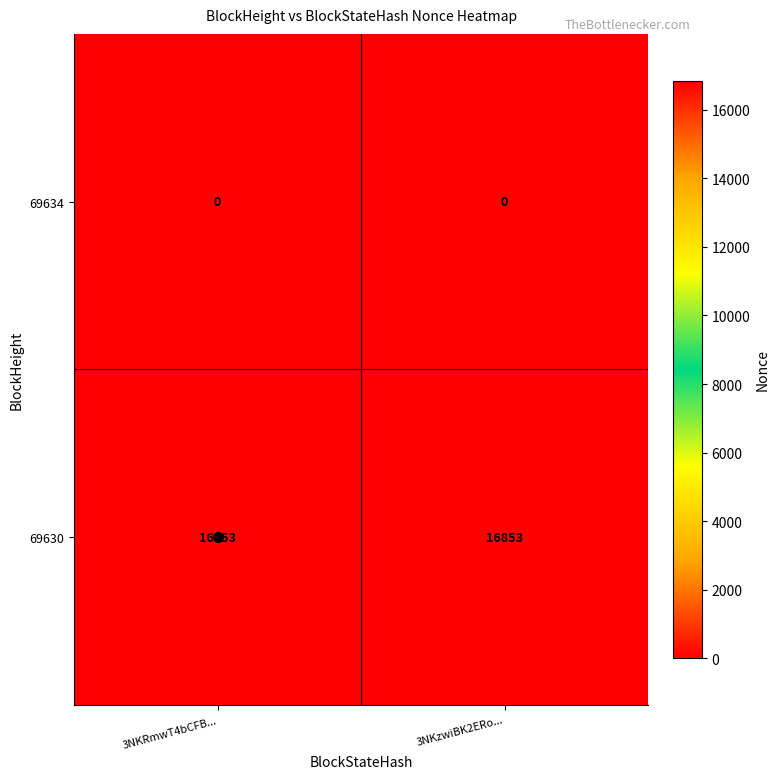

List the series in order of their overall mean, lowest first.

69634, 69630